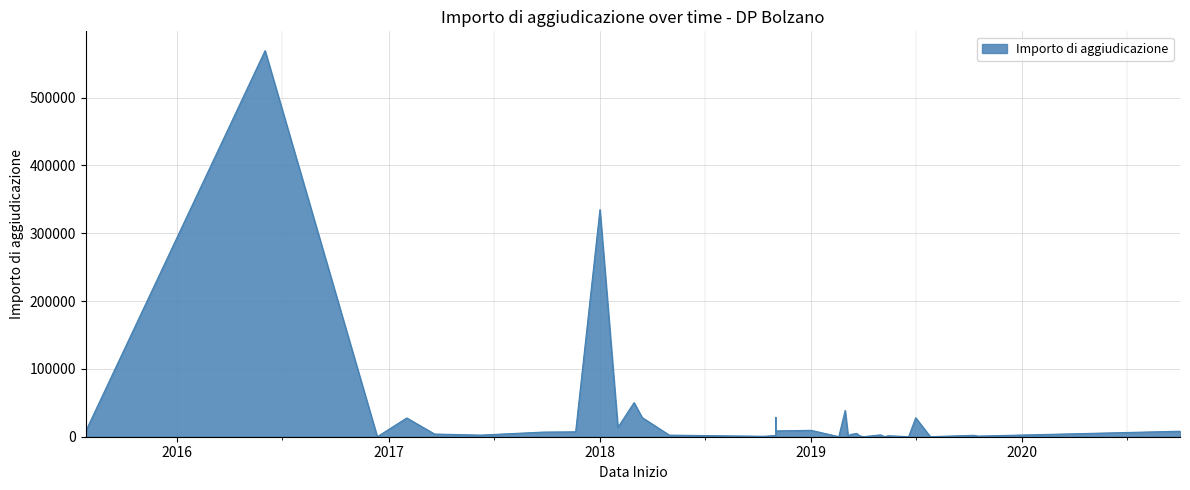

How many values exceed 2400?

20